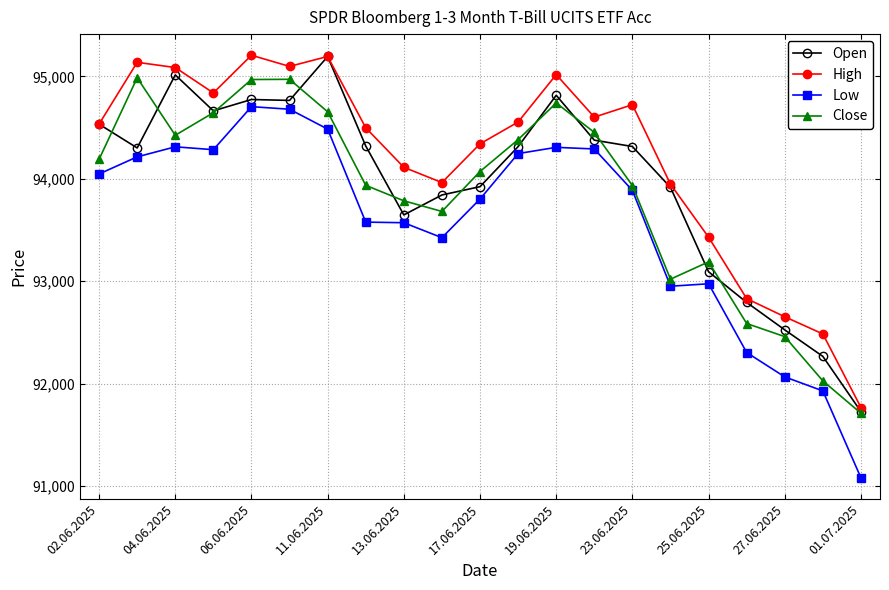

True or false: Open has more than 1 interior local peaks.

True